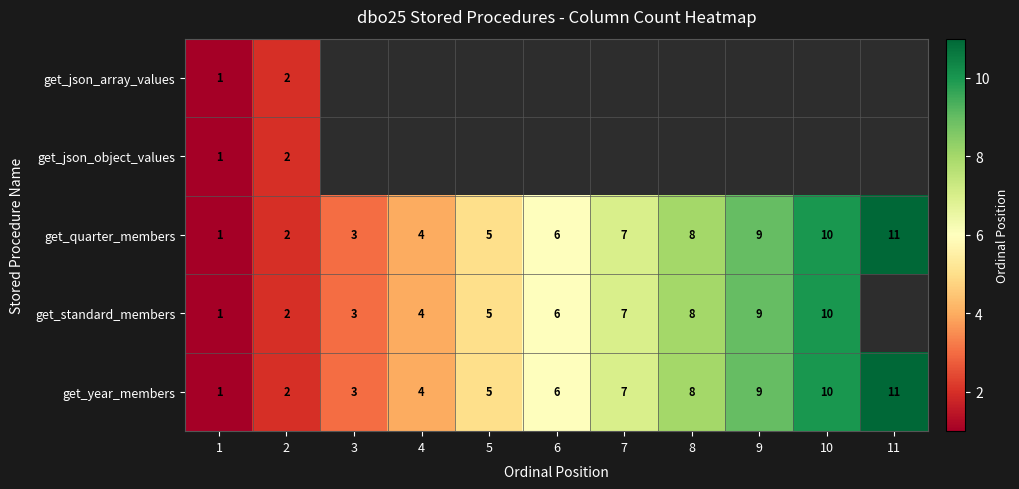

Which series changed the most between 6 and 9?

get_quarter_members